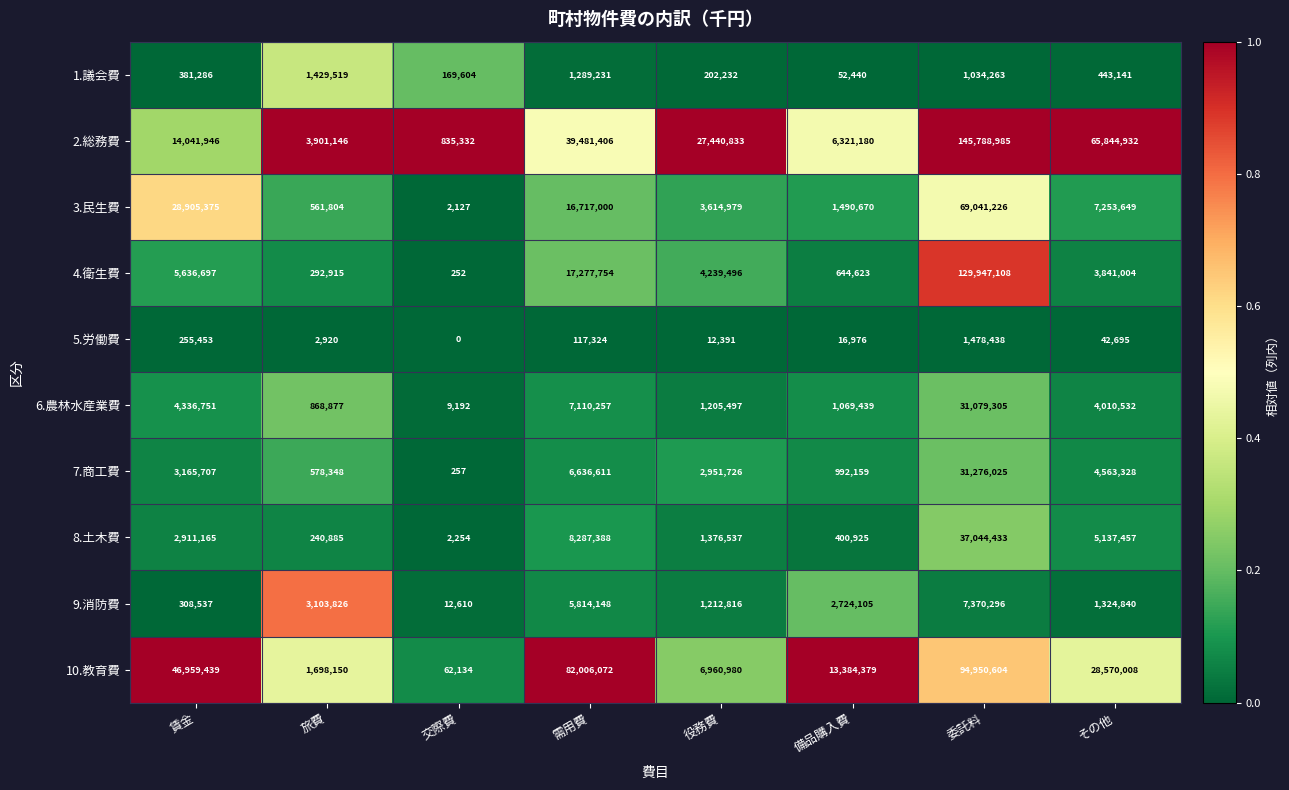

Which series has the widest spread of values?

2.総務費